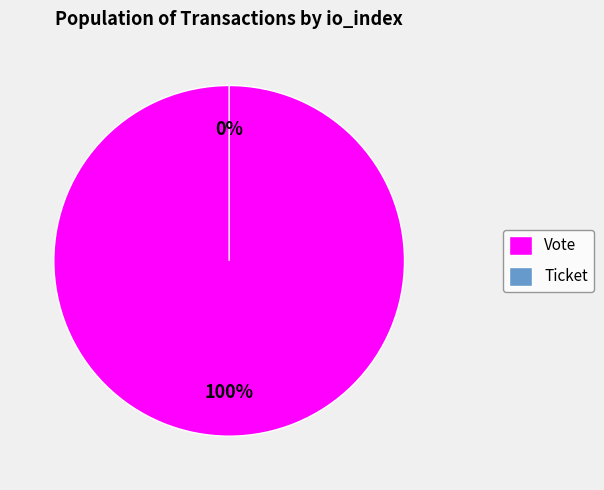

Which category accounts for the majority?

Vote (io_index=1)